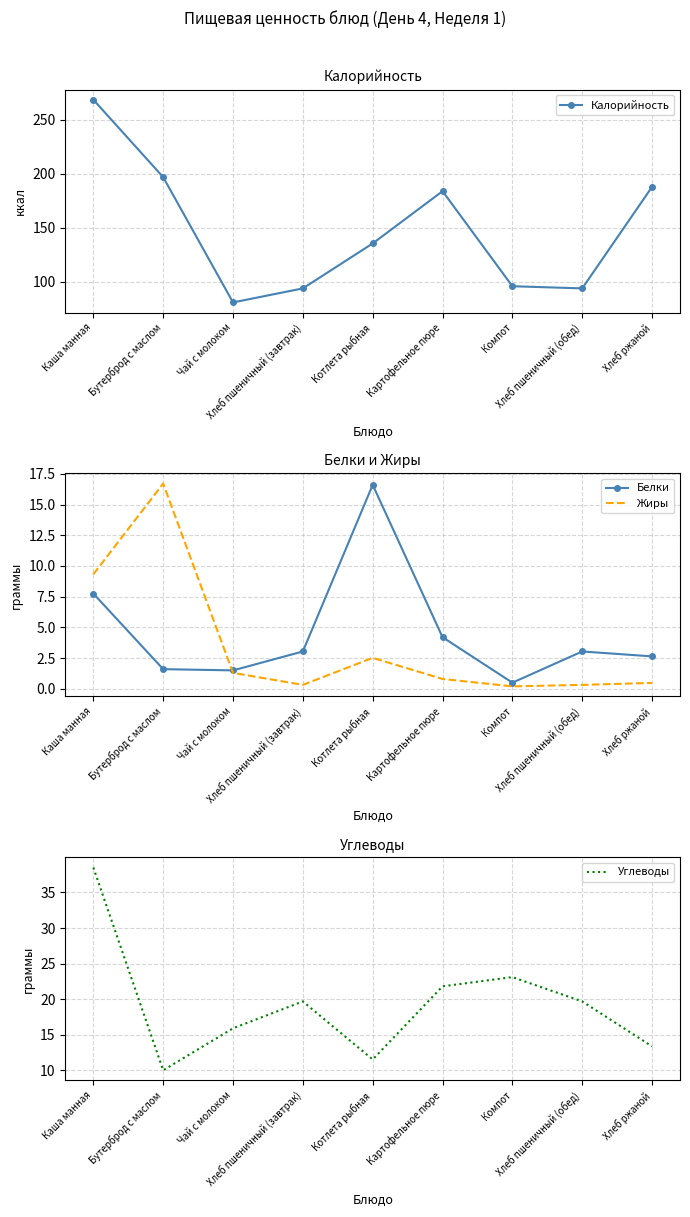

Reading left to right, transcribe all the data shown in this chart.

Калорийность: Каша манная=268.7	Бутерброд с маслом=197.0	Чай с молоком=81.0	Хлеб пшеничный (завтрак)=94.0	Котлета рыбная=135.6	Картофельное пюре=184.0	Компот=96.0	Хлеб пшеничный (обед)=94.0	Хлеб ржаной=188.0
Белки: Каша манная=7.8	Бутерброд с маслом=1.6	Чай с молоком=1.5	Хлеб пшеничный (завтрак)=3.0	Котлета рыбная=16.6	Картофельное пюре=4.2	Компот=0.5	Хлеб пшеничный (обед)=3.0	Хлеб ржаной=2.6
Жиры: Каша манная=9.3	Бутерброд с маслом=16.7	Чай с молоком=1.3	Хлеб пшеничный (завтрак)=0.3	Котлета рыбная=2.5	Картофельное пюре=0.8	Компот=0.2	Хлеб пшеничный (обед)=0.3	Хлеб ржаной=0.5
Углеводы: Каша манная=38.5	Бутерброд с маслом=10.0	Чай с молоком=15.9	Хлеб пшеничный (завтрак)=19.7	Котлета рыбная=11.5	Картофельное пюре=21.8	Компот=23.1	Хлеб пшеничный (обед)=19.7	Хлеб ржаной=13.4